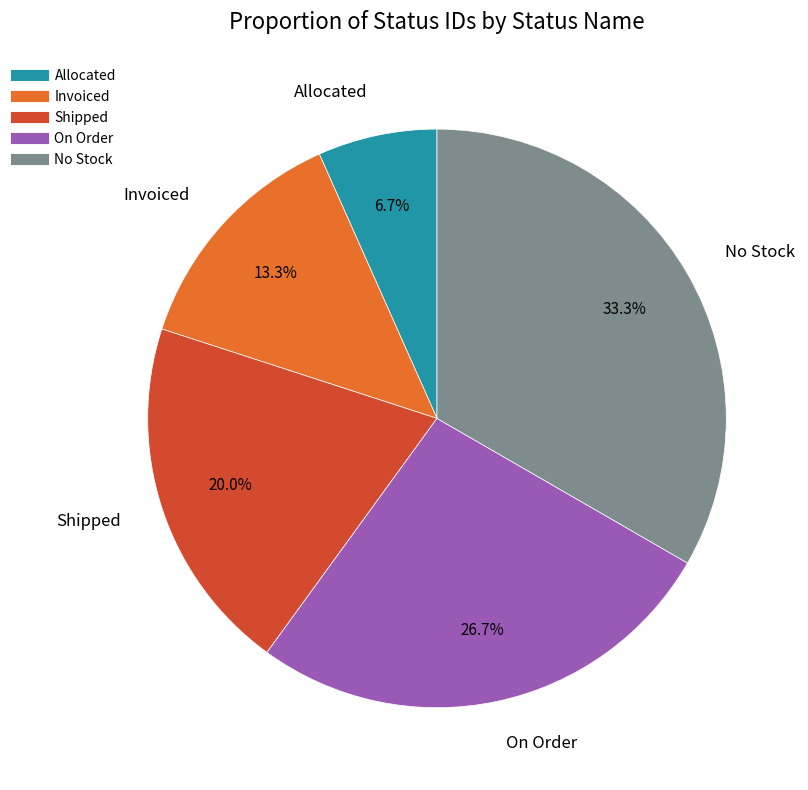

Which slice is the smallest?

Allocated